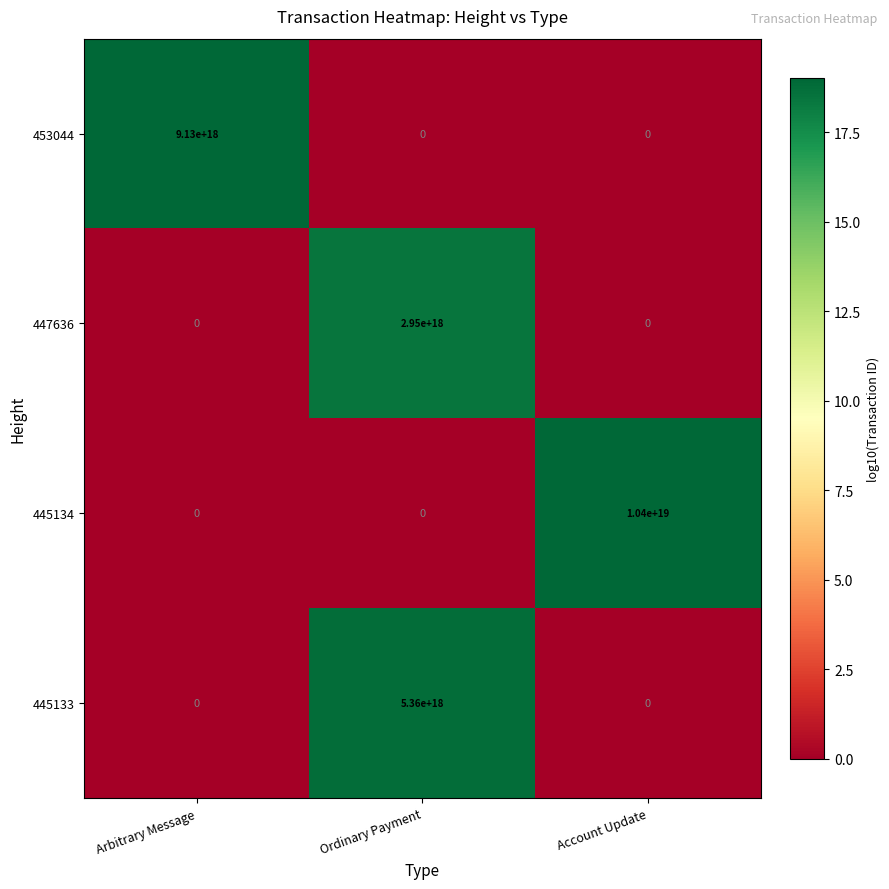

Count the 445134 values in the range 0 to 10400000000000000000.

3